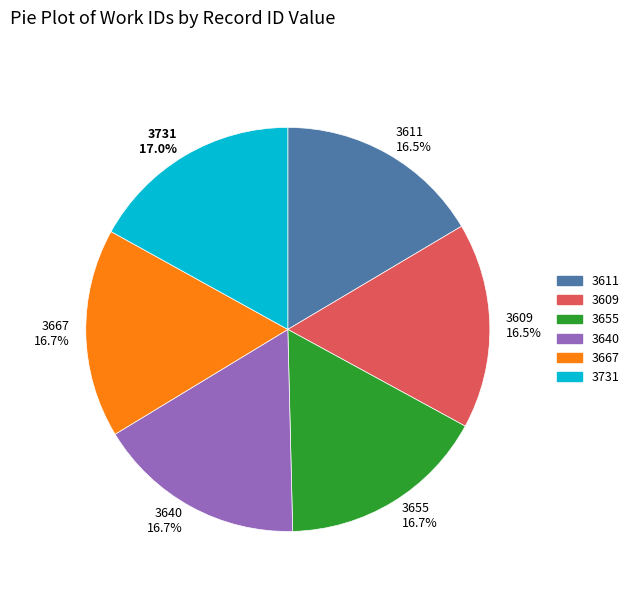

Is 3609 the majority of the pie?

No